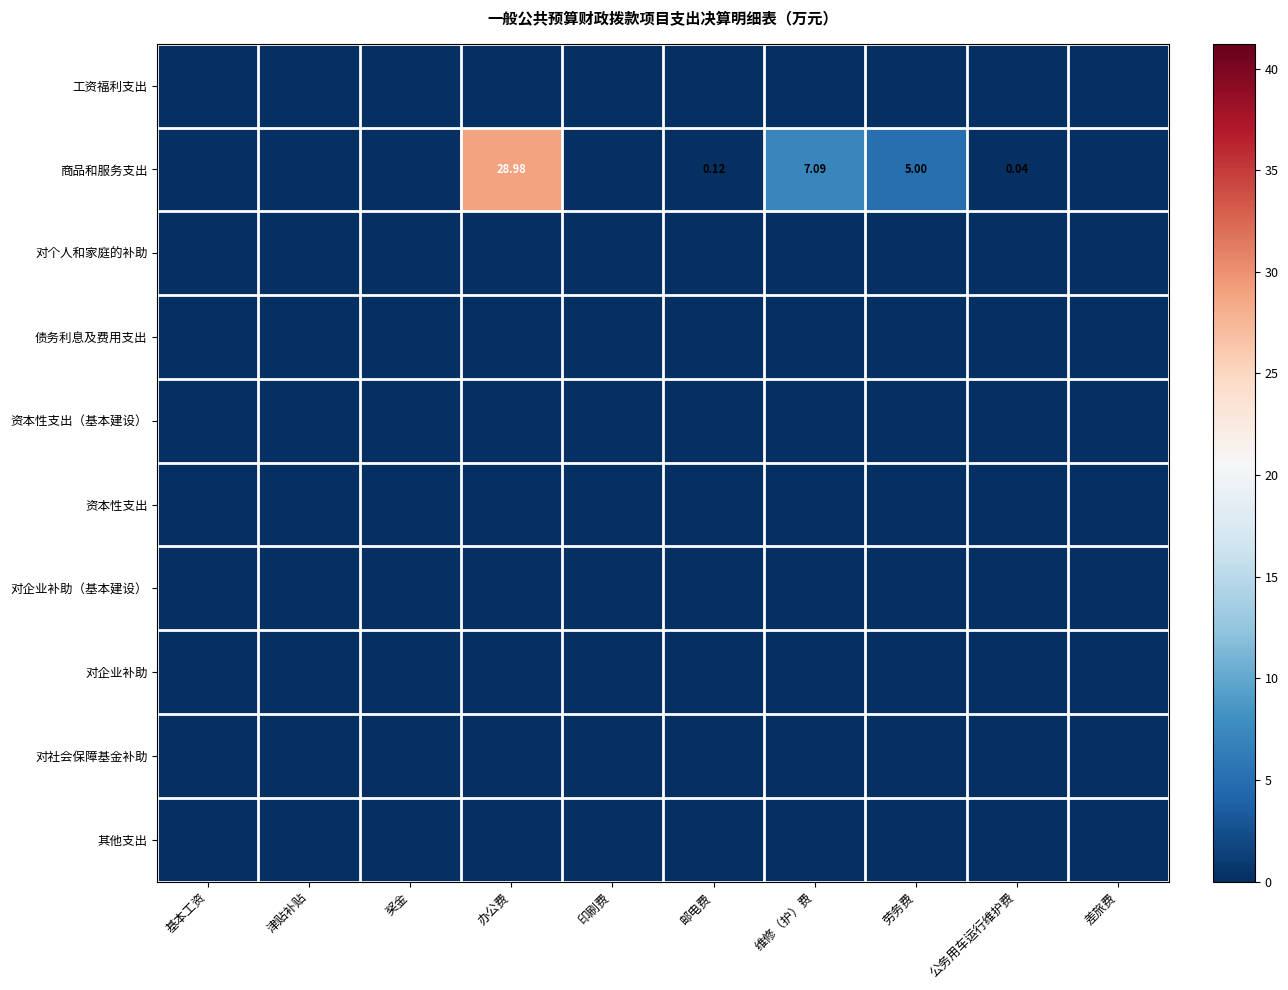

Where is 债务利息及费用支出 nearest to the value 0?

基本工资